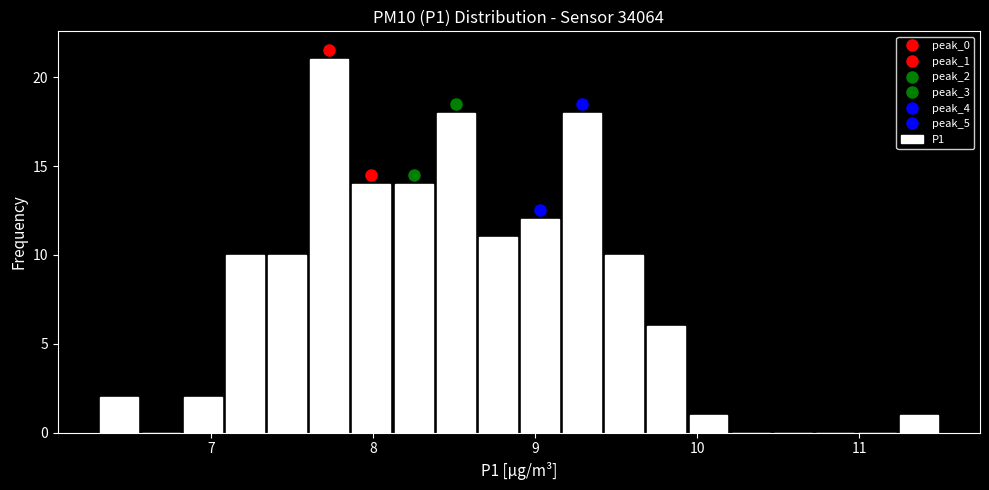

Read against the x-axis, roughly where is the centre of the tallest bar?

7.7